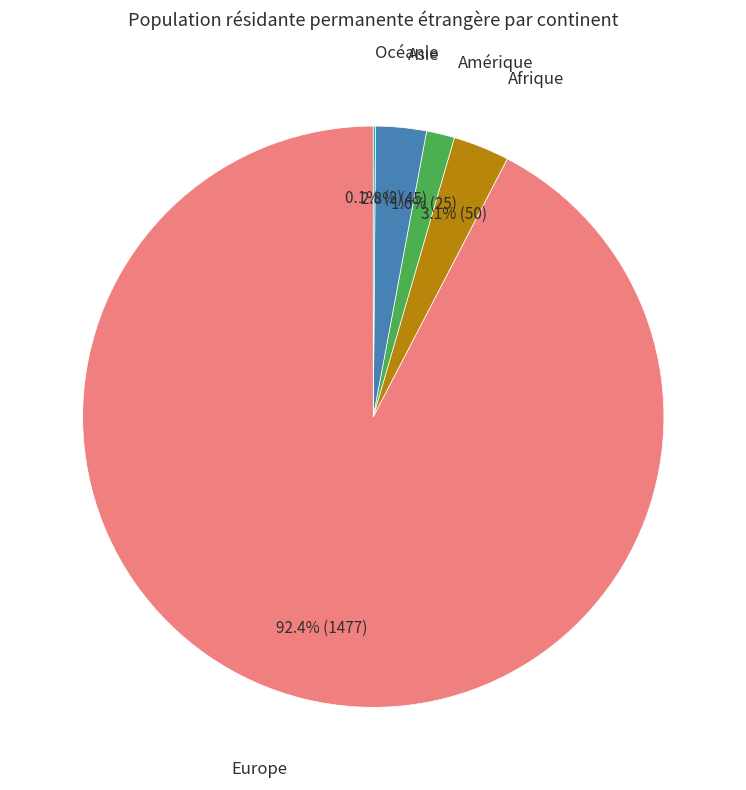

Is there any slice that represents more than half of the pie?

Yes